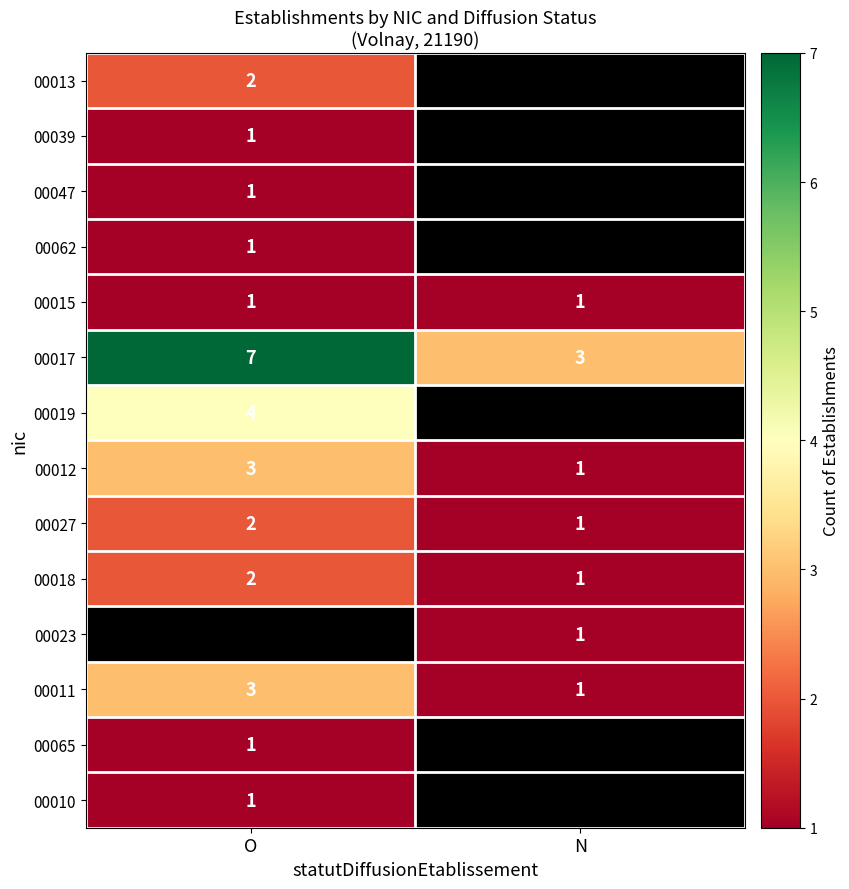

True or false: 00012 has a value of 4 at O.

False